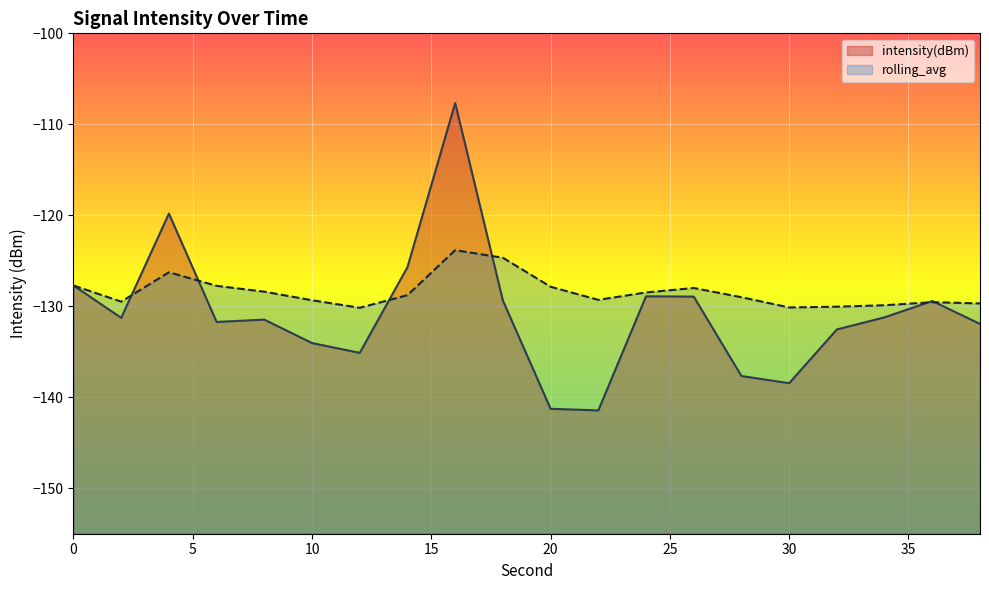

Which series has the widest spread of values?

intensity(dBm)